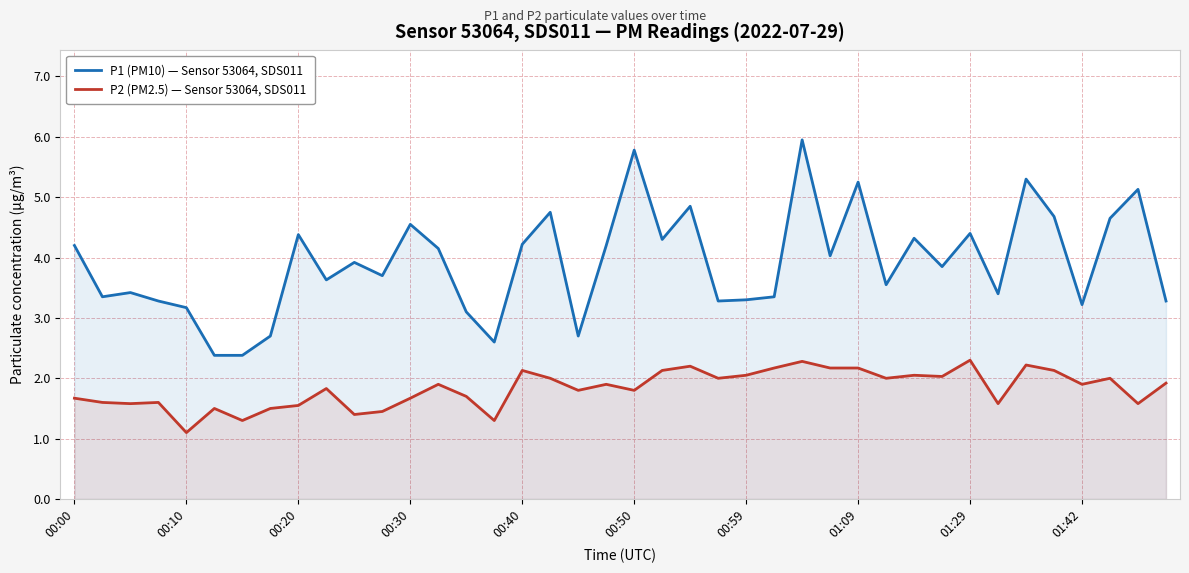

What is the sum of all P2 (PM2.5) — Sensor 53064, SDS011 values?

73.2